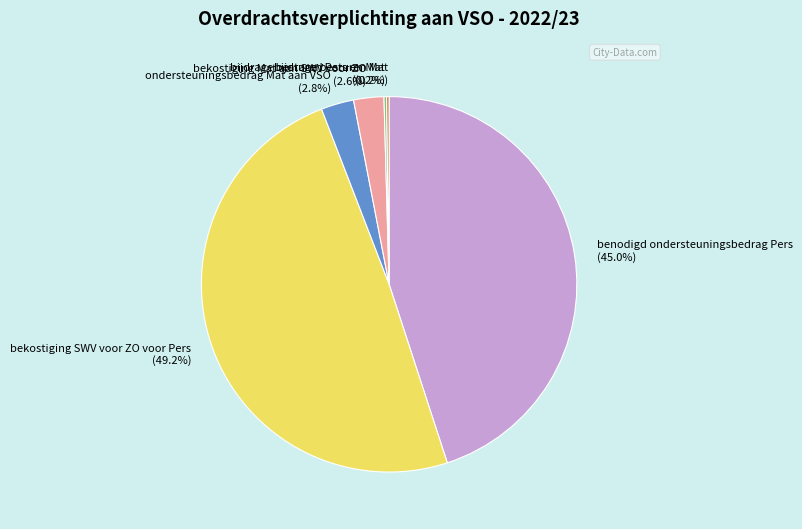

Combined, do benodigd ondersteuningsbedrag Pers and bekostiging SWV voor ZO voor Pers account for over 50%?

Yes